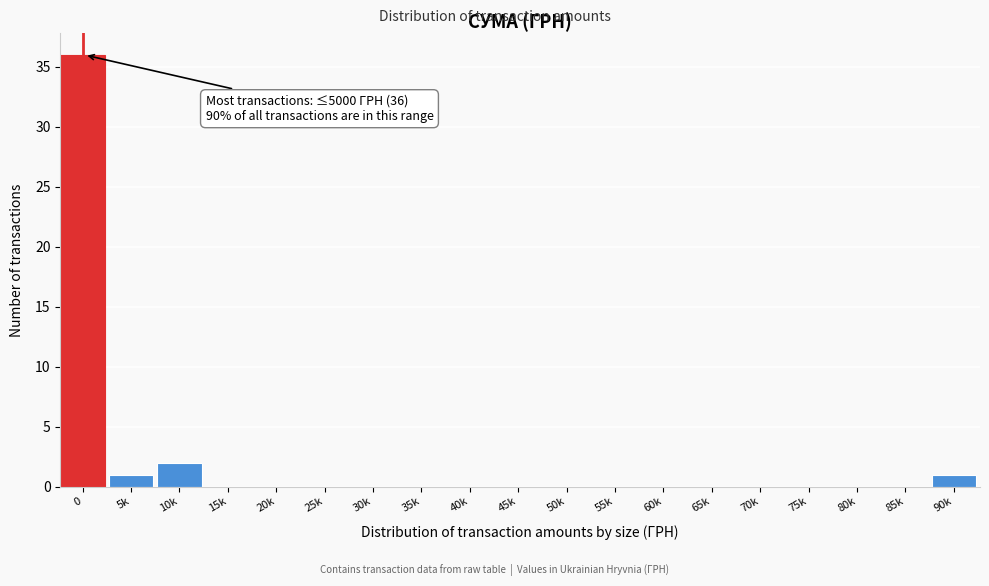

Reading left to right, extract all data points from this chart.

0=36	5k=1	10k=2	15k=0	20k=0	25k=0	30k=0	35k=0	40k=0	45k=0	50k=0	55k=0	60k=0	65k=0	70k=0	75k=0	80k=0	85k=0	90k=1